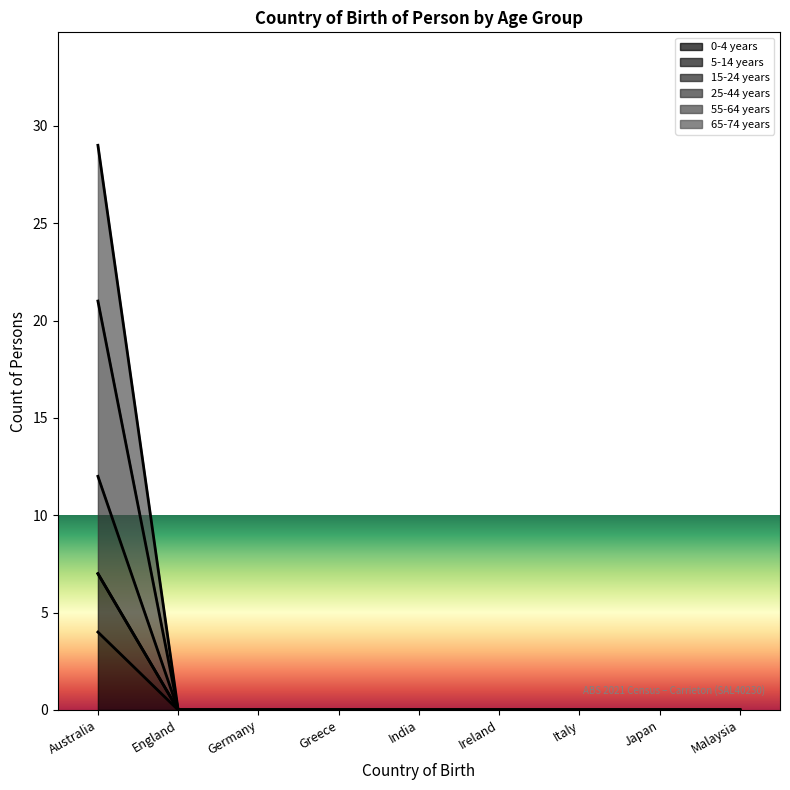

How many lines are shown in the chart?

6